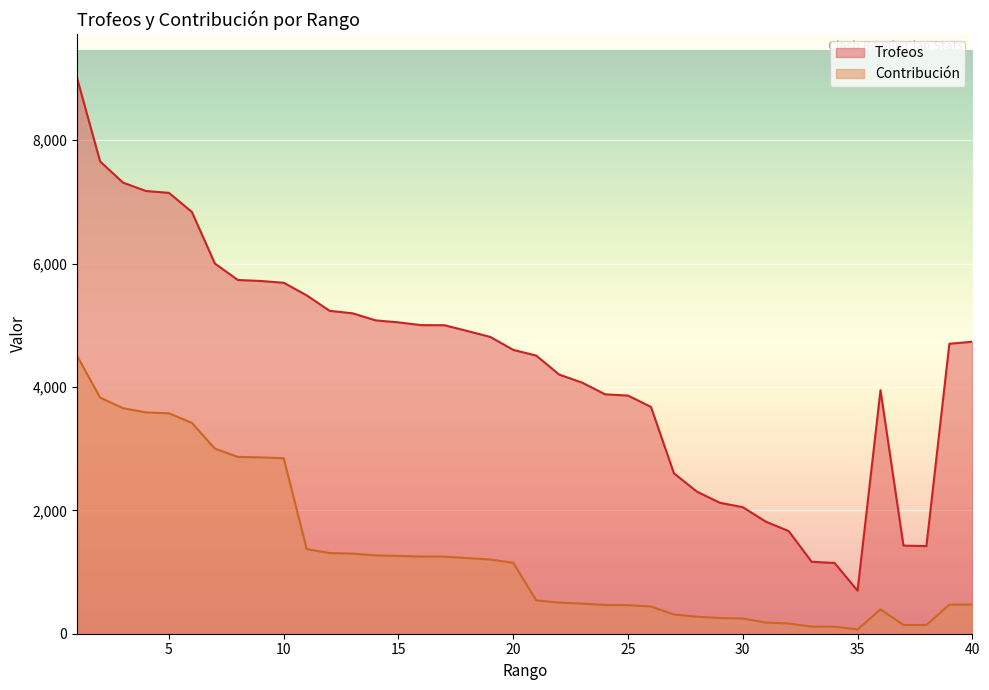

How many lines are shown in the chart?

2